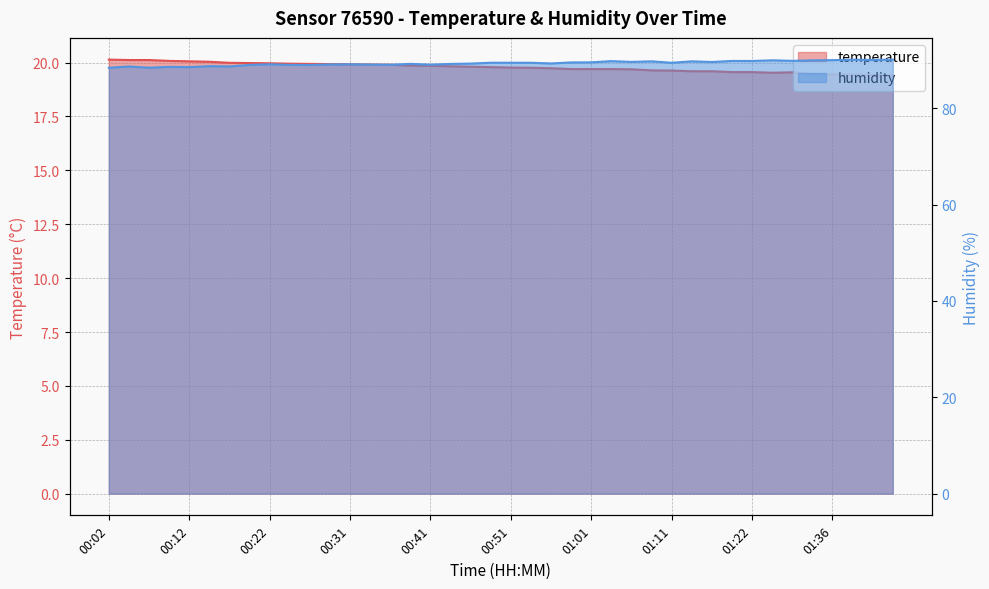

What is the difference between the maximum and second lowest values in the temperature series?

0.7